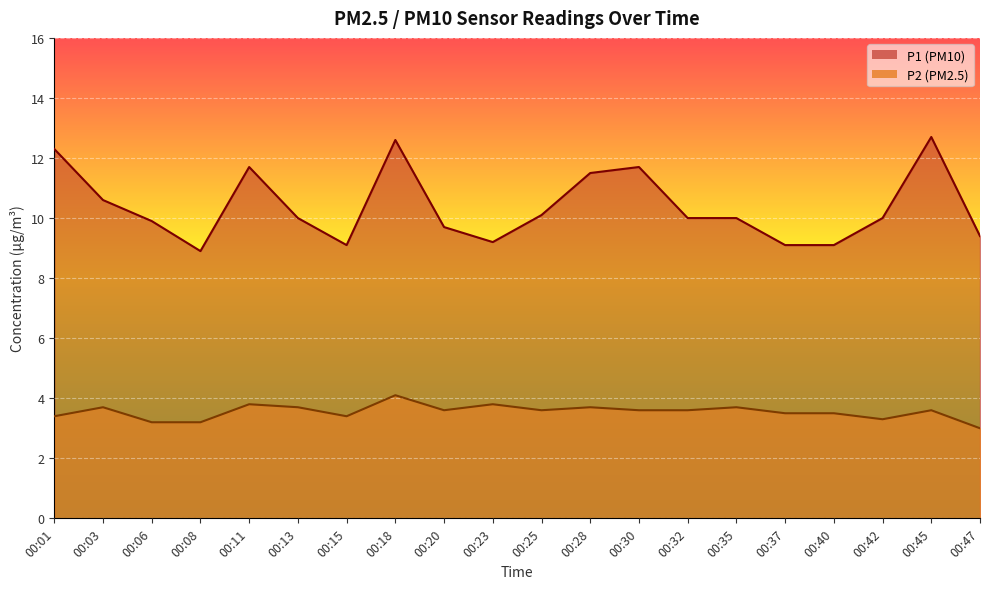

Reading left to right, list all the values displayed in this chart.

P1: 00:01=12.3	00:03=10.6	00:06=9.9	00:08=8.9	00:11=11.7	00:13=10.0	00:15=9.1	00:18=12.6	00:20=9.7	00:23=9.2	00:25=10.1	00:28=11.5	00:30=11.7	00:32=10.0	00:35=10.0	00:37=9.1	00:40=9.1	00:42=10.0	00:45=12.7	00:47=9.4
P2: 00:01=3.4	00:03=3.7	00:06=3.2	00:08=3.2	00:11=3.8	00:13=3.7	00:15=3.4	00:18=4.1	00:20=3.6	00:23=3.8	00:25=3.6	00:28=3.7	00:30=3.6	00:32=3.6	00:35=3.7	00:37=3.5	00:40=3.5	00:42=3.3	00:45=3.6	00:47=3.0